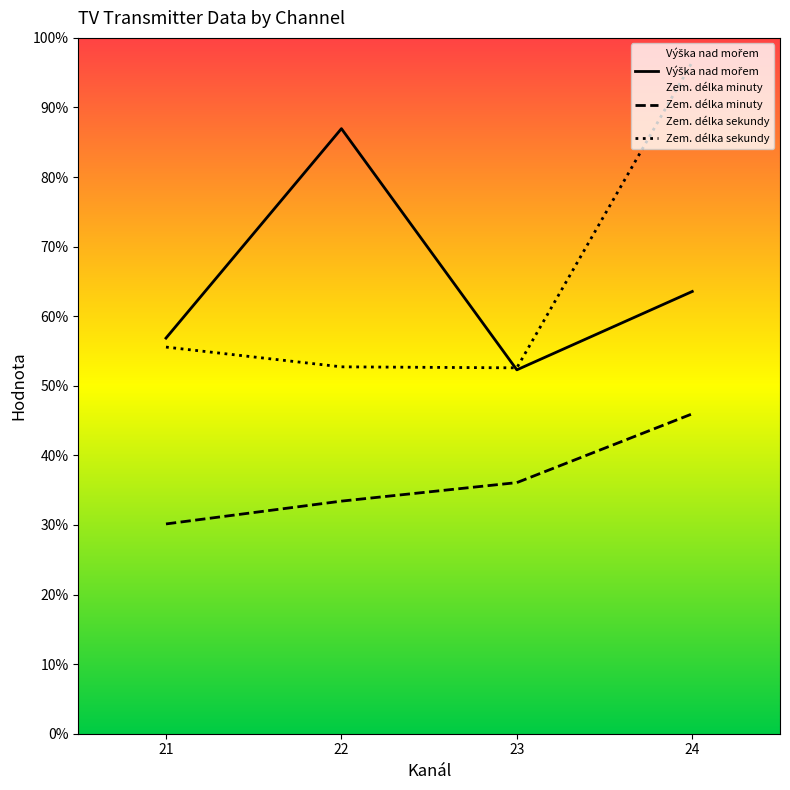

How many data points in Zem. délka sekundy are above 483?

2